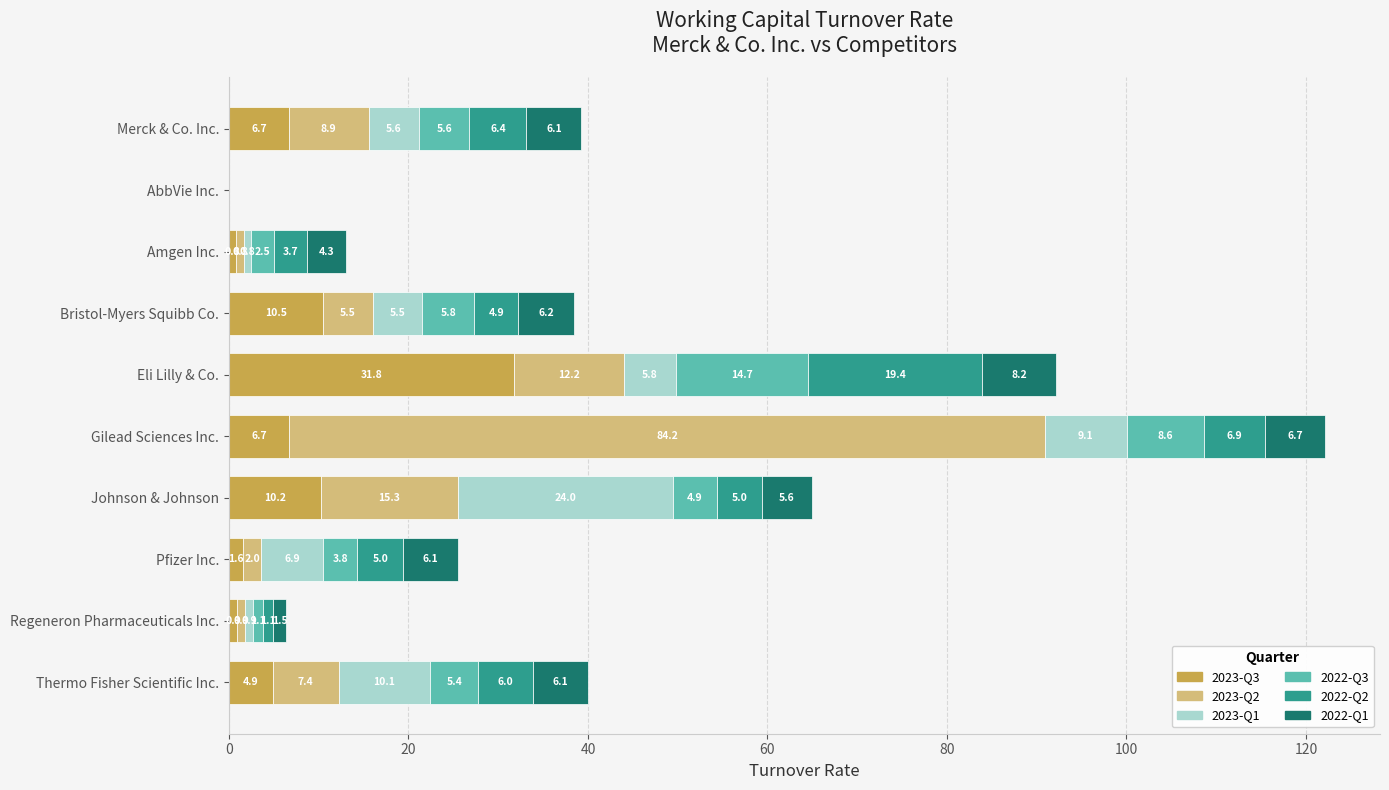

Is it true that 2023-Q3 equals 6.2 at Johnson & Johnson?

False